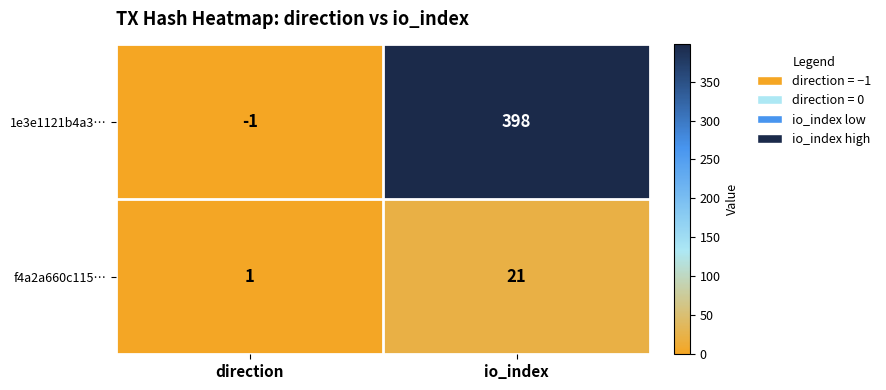

Which series has the largest range (max minus min)?

1e3e1121b4a3…